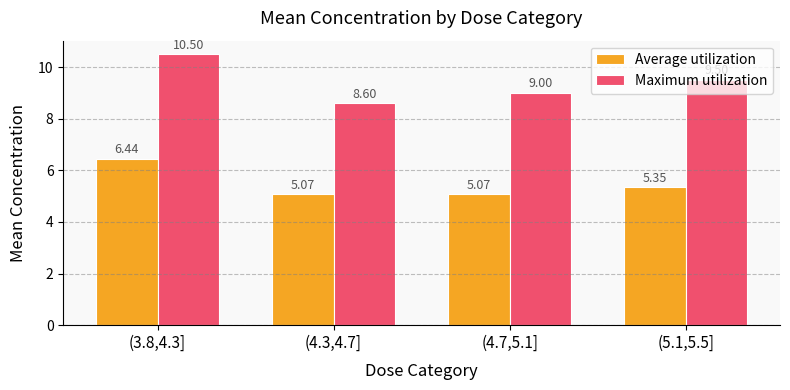

Which series has the largest total across all categories?

Maximum utilization